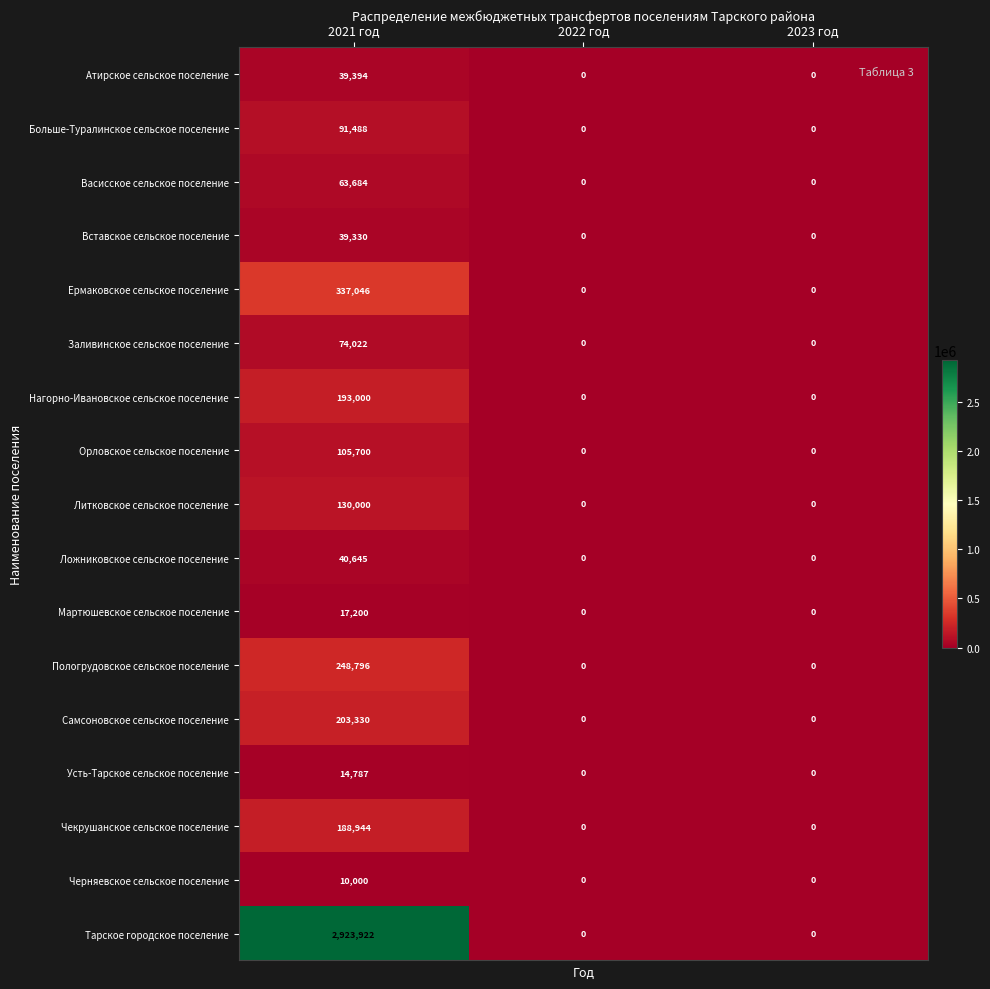

The Ложниковское сельское поселение series shows 0 at 2023 год. True or false?

True